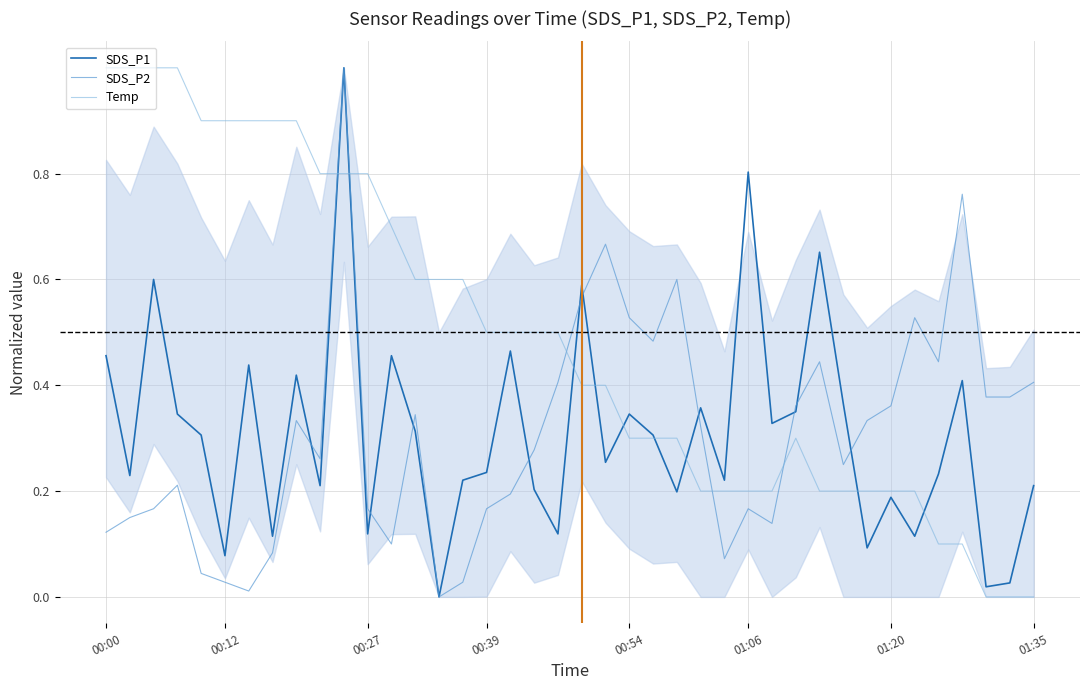

What are all the series names shown in the legend?

SDS_P1, SDS_P2, Temp